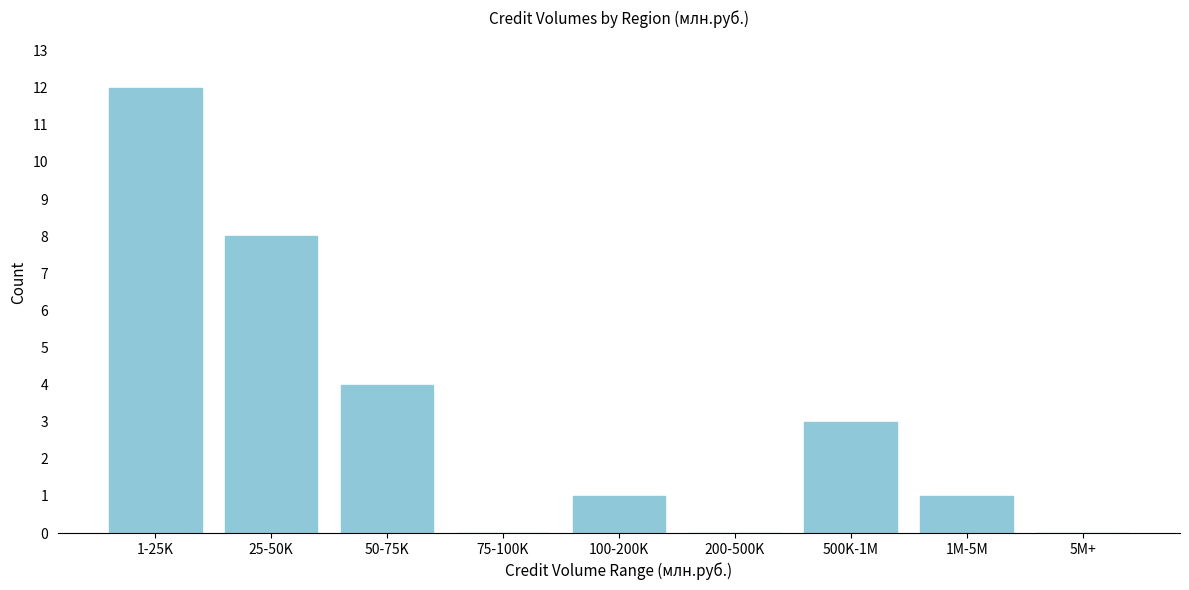

Reading right to left, transcribe all the data shown in this chart.

5M+=0	1M-5M=1	500K-1M=3	200-500K=0	100-200K=1	75-100K=0	50-75K=4	25-50K=8	1-25K=12